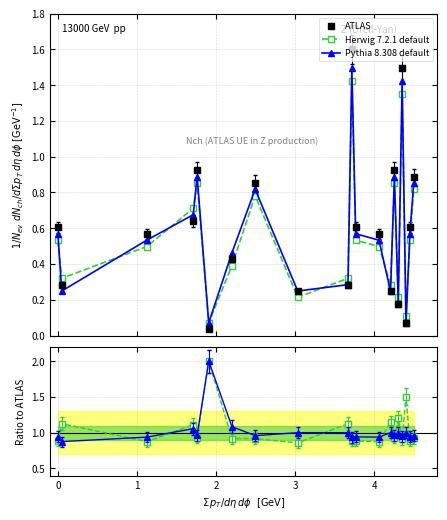

Which series has the widest spread of values?

ATLAS